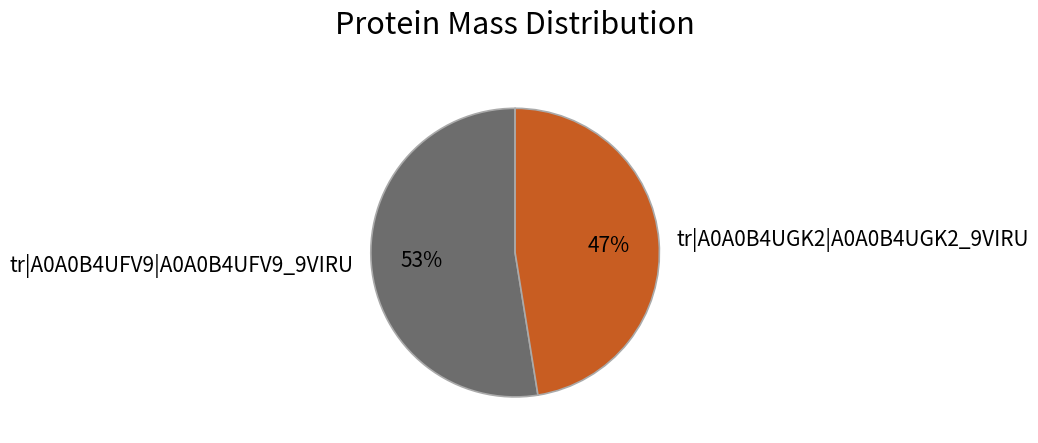

Count the number of slices in the pie.

2